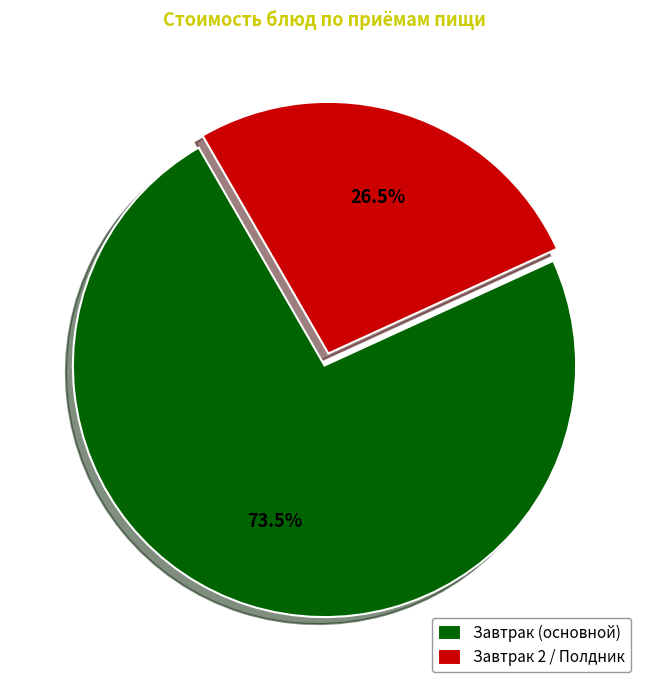

What is the total percentage of Завтрак (основной) and Завтрак 2 / Полдник?

100.0%